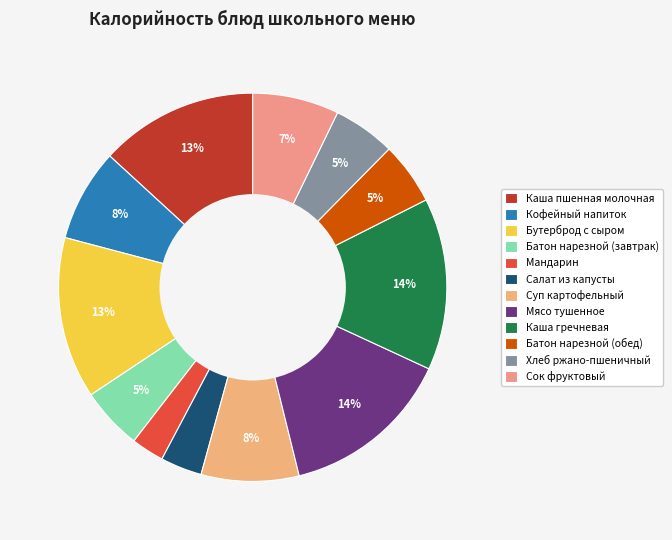

True or false: Батон нарезной (обед) accounts for 5% of the total.

True